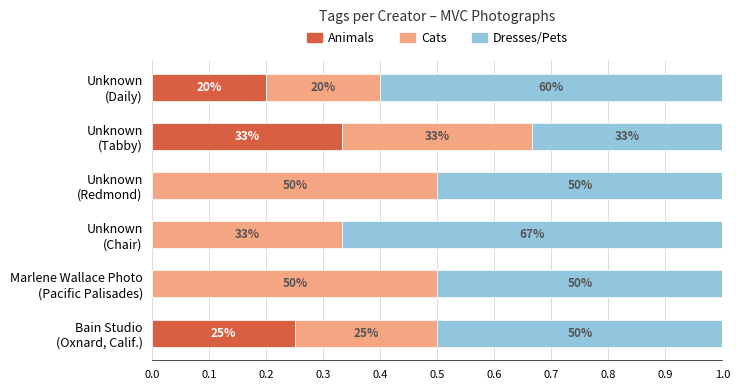

What are all the series names shown in the legend?

Animals, Cats, Dresses/Pets